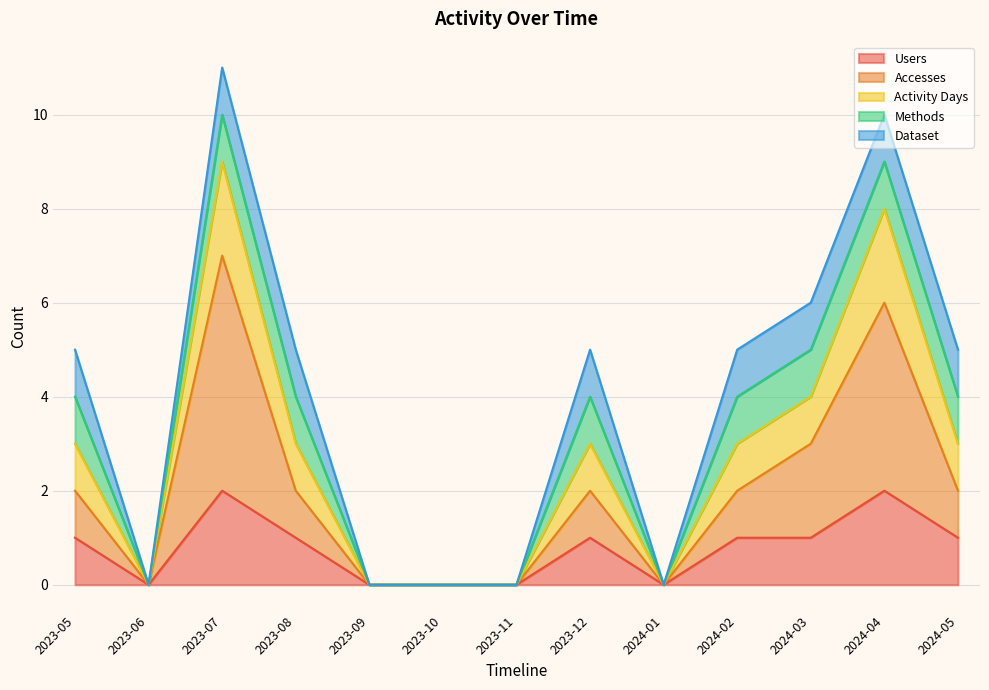

At which label does Activity Days reach its peak?

2023-07